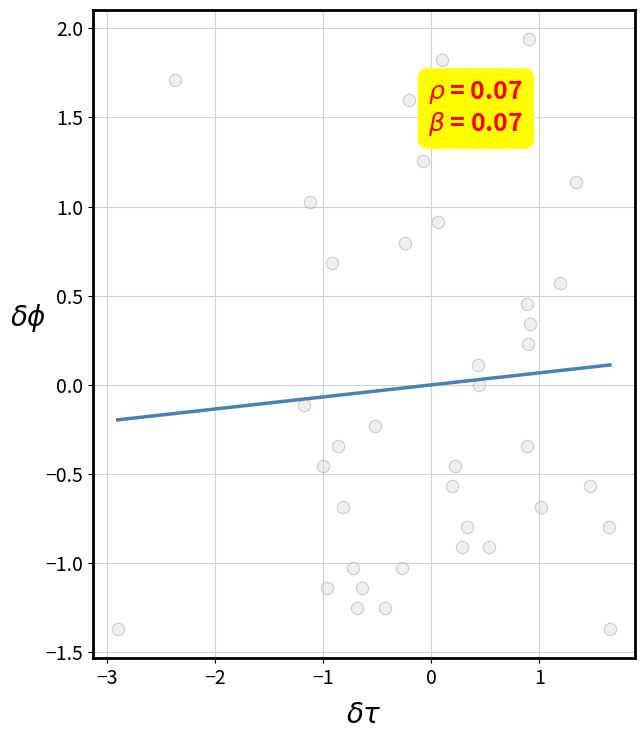

What is the range of Y values (max minus min)?

3.3